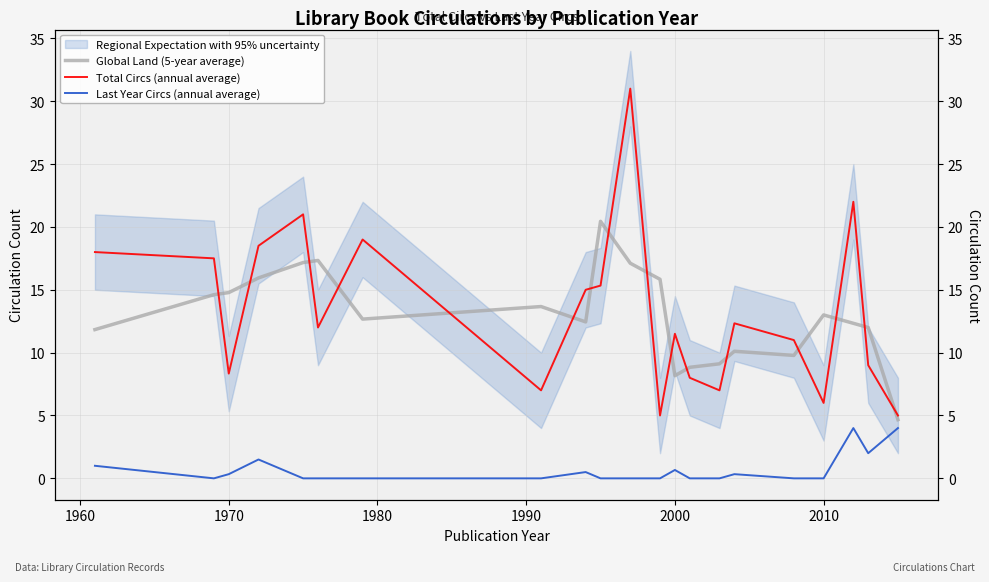

Does the chart display data point markers on the line(s)?

No